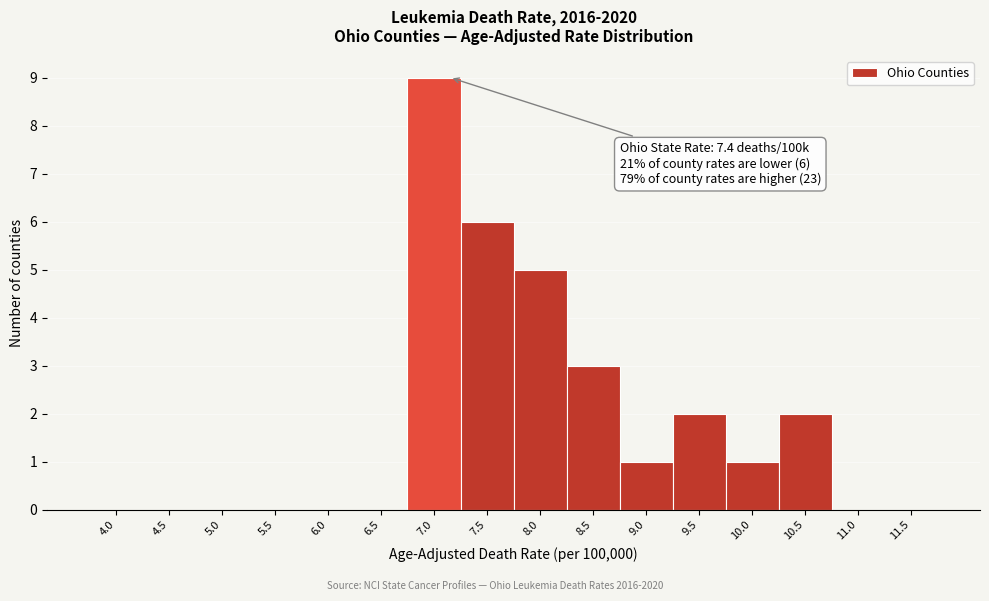

Reading left to right, transcribe all the data shown in this chart.

4.0=0	4.5=0	5.0=0	5.5=0	6.0=0	6.5=0	7.0=9	7.5=6	8.0=5	8.5=3	9.0=1	9.5=2	10.0=1	10.5=2	11.0=0	11.5=0